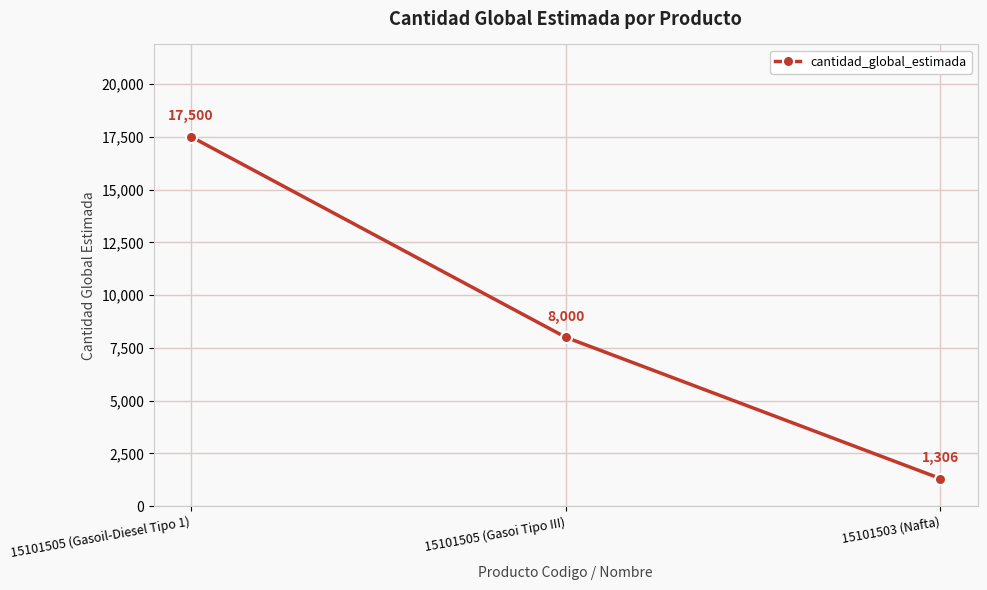

List the labels in order of value, smallest first.

15101503 (Nafta), 15101505 (Gasoi Tipo III), 15101505 (Gasoil-Diesel Tipo 1)